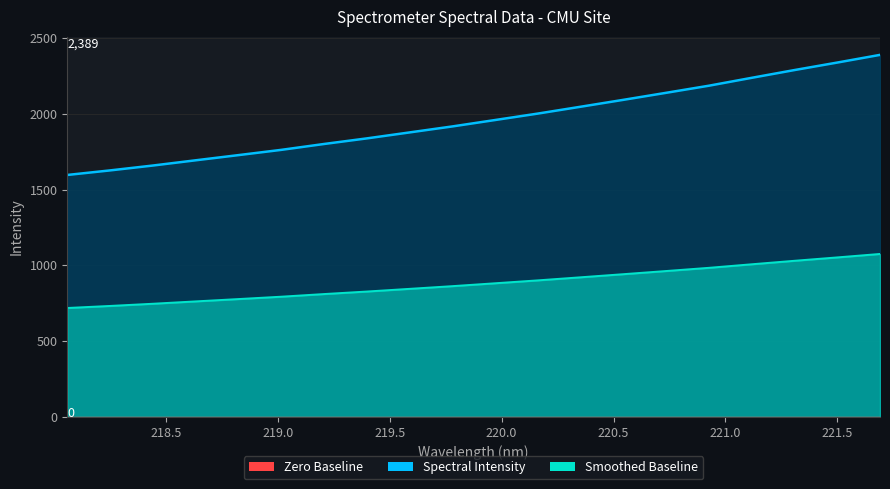

At which label is the value closest to 1993?

220.1623